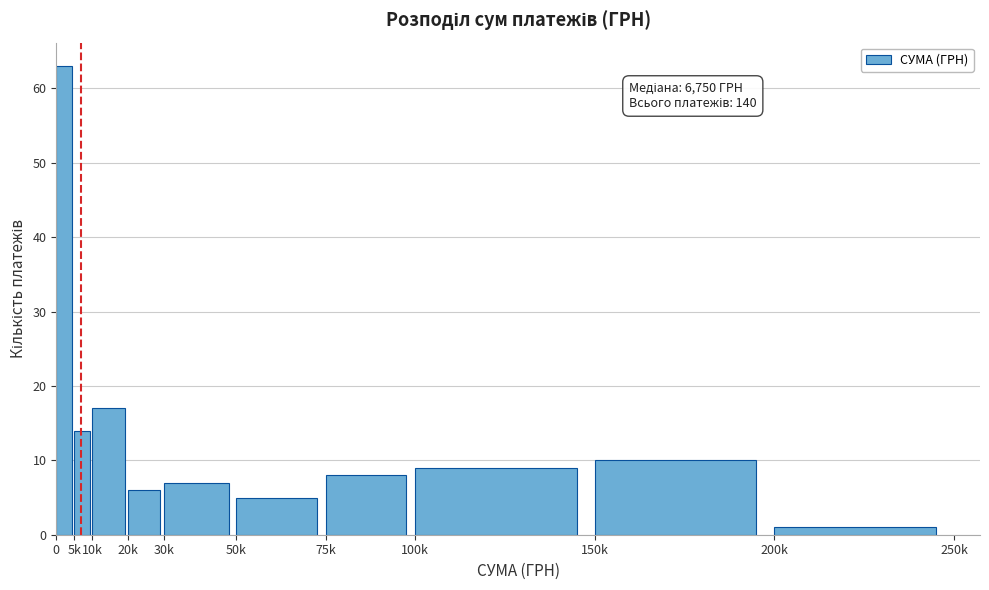

Reading left to right, transcribe all the data shown in this chart.

0=63	5k=14	10k=17	20k=6	30k=7	50k=5	75k=8	100k=9	150k=10	200k=1